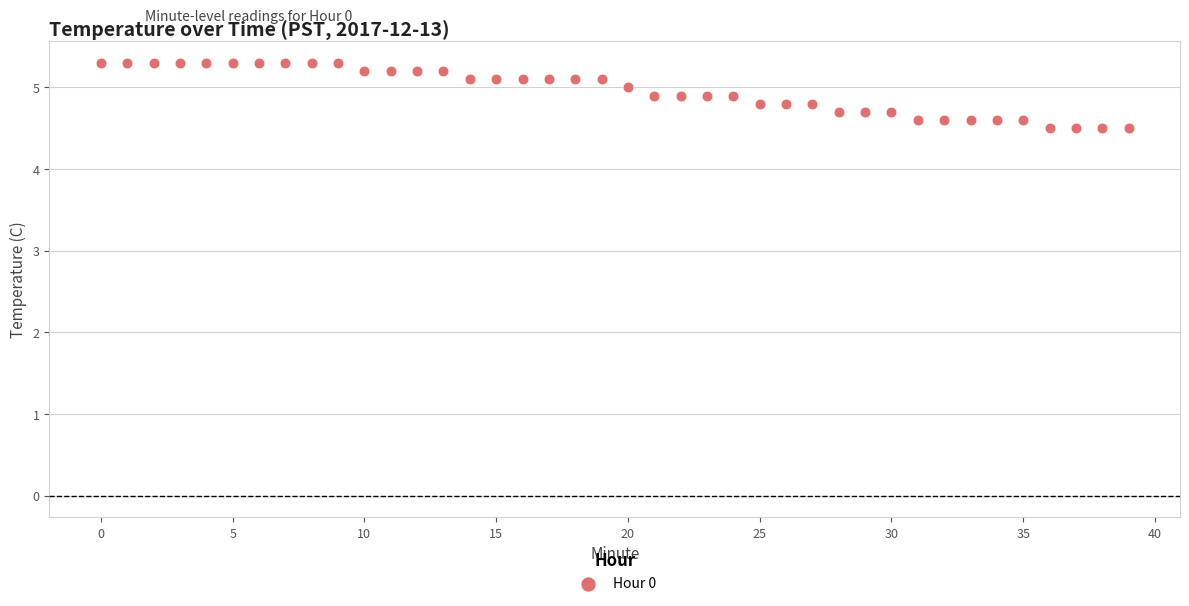

What is the range of Y values (max minus min)?

0.8